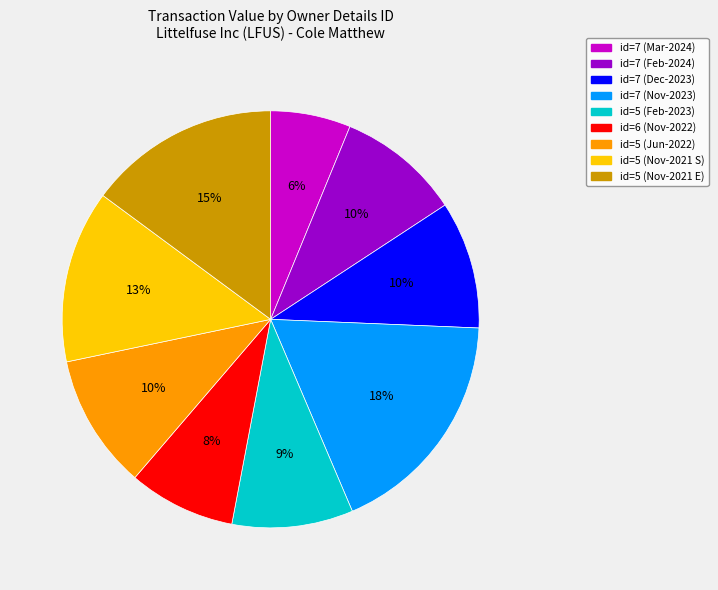

To the nearest percent, what is the difference between the largest and smallest slice percentages?

12%